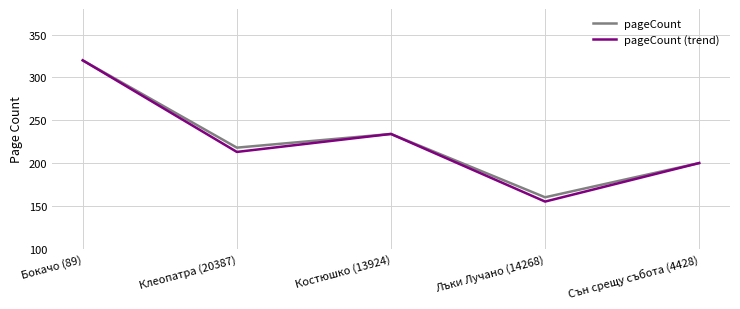

List the labels in order of pageCount value, smallest first.

Лъки Лучано (14268), Сън срещу събота (4428), Клеопатра (20387), Костюшко (13924), Бокачо (89)